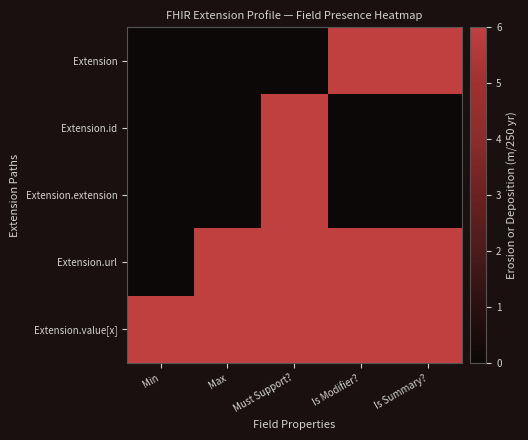

Which category has the lowest value across all series?

Min